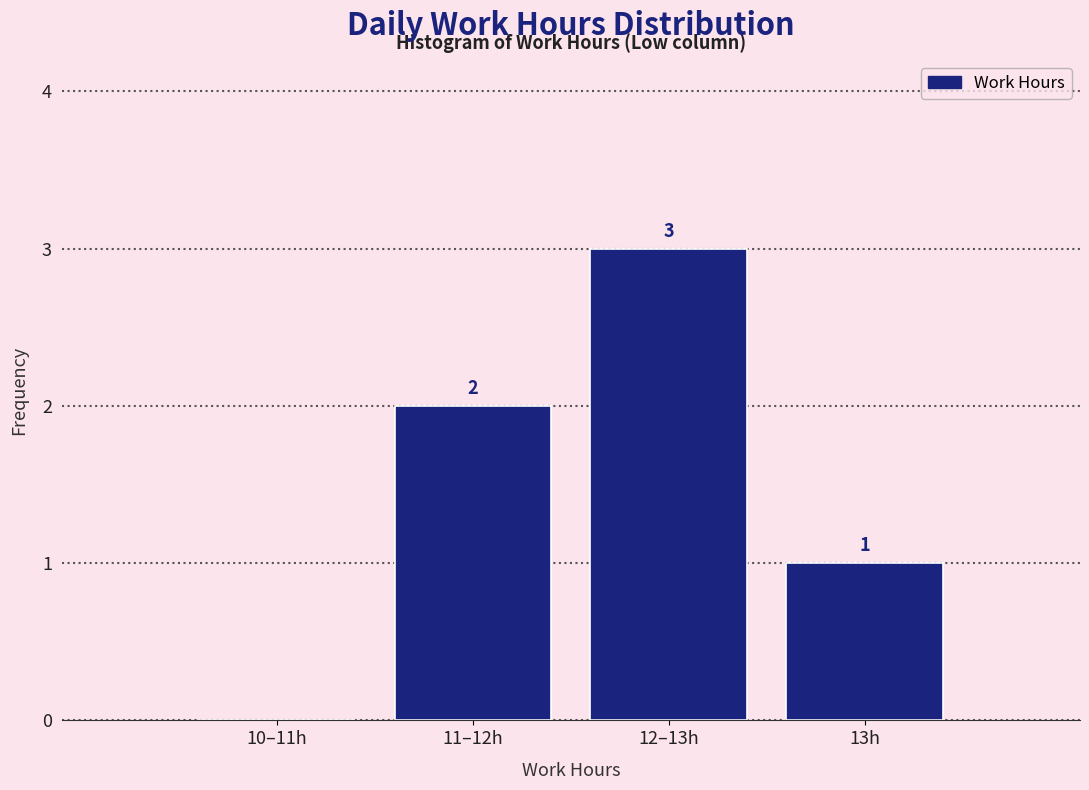

Reading right to left, list all the values displayed in this chart.

13h=1	12–13h=3	11–12h=2	10–11h=0